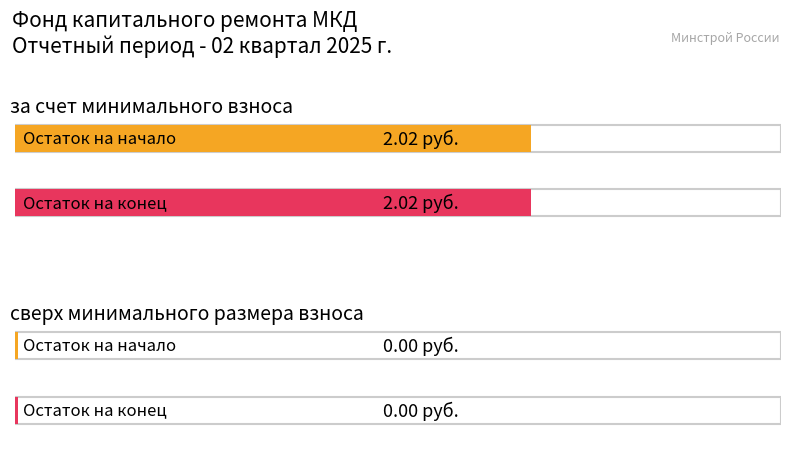

At how many categories does at least one series exceed 0?

2